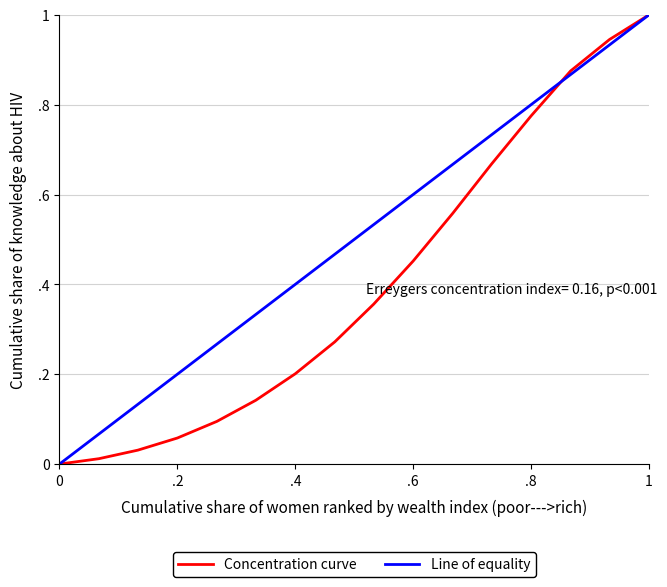

Does the chart have visible grid lines?

Yes